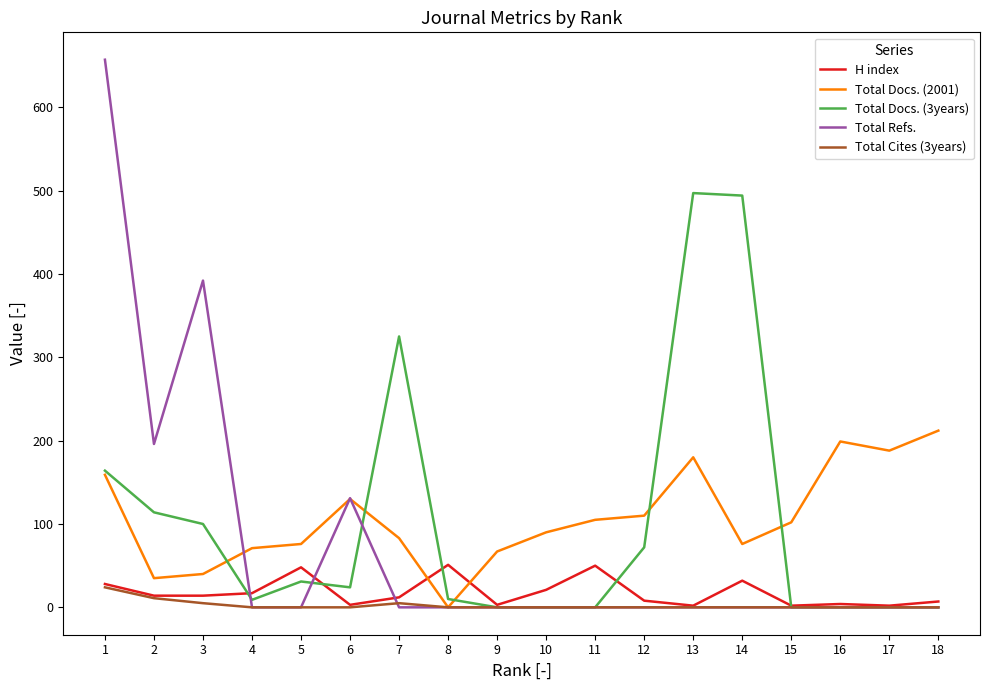

True or false: H index and Total Docs. (2001) intersect in this chart.

True